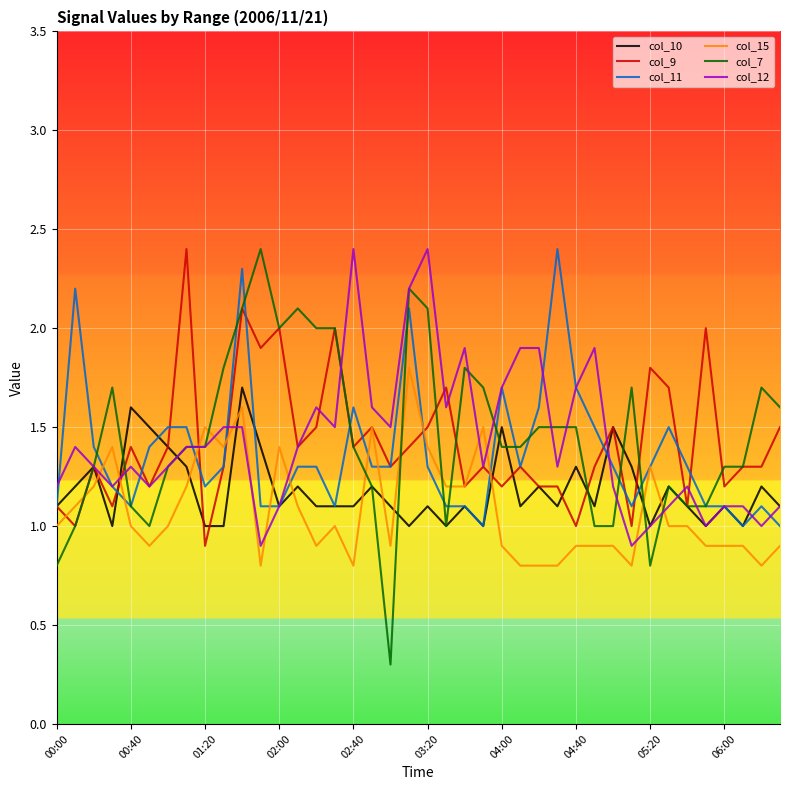

How many intersections are there between col_15 and col_10?

12